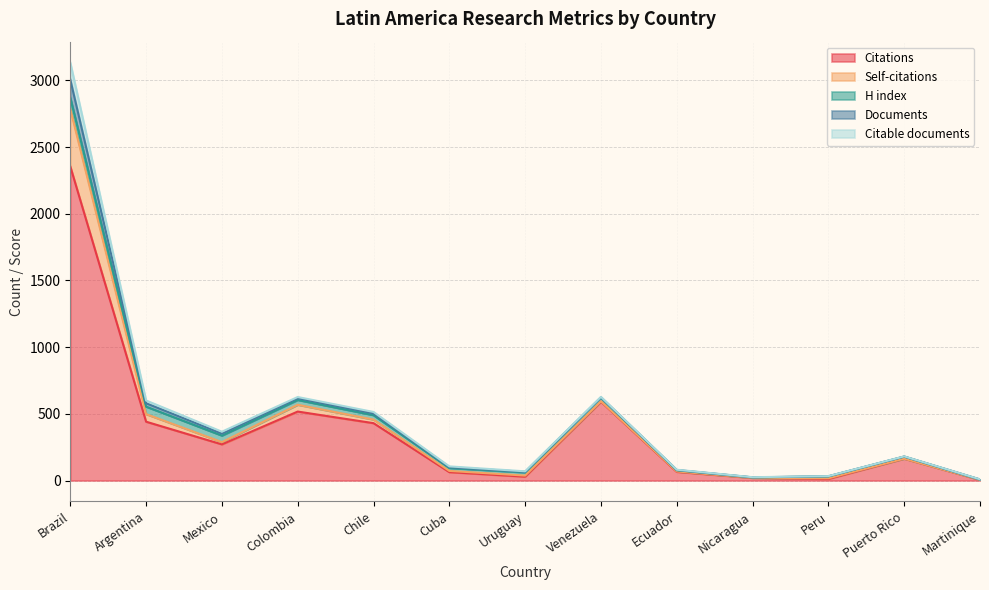

What is the value of the Citable documents point at the 6th from the left?

6